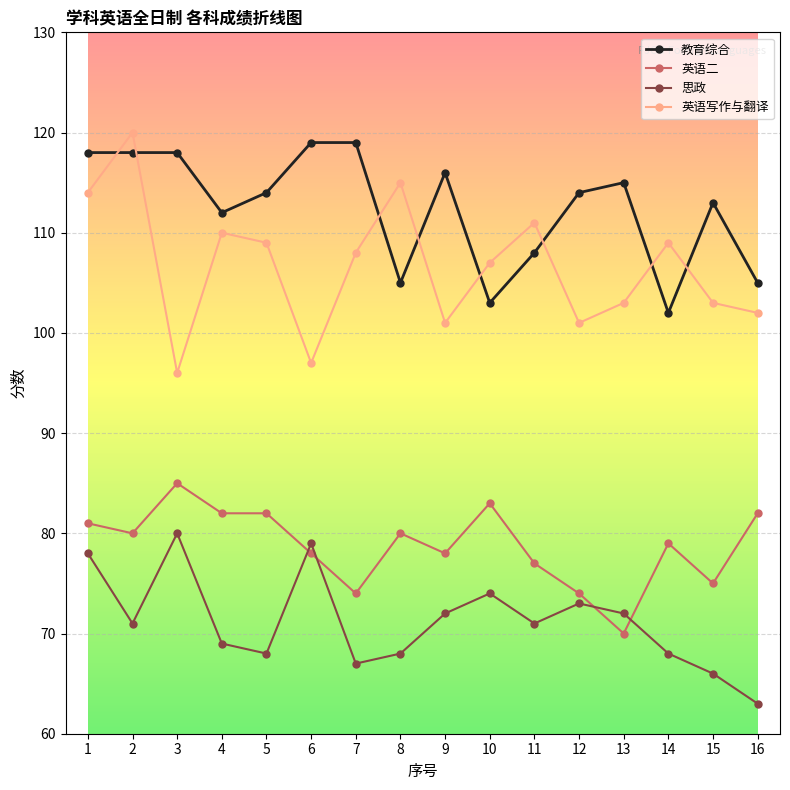

How many data points in 英语二 are less than 80?

8